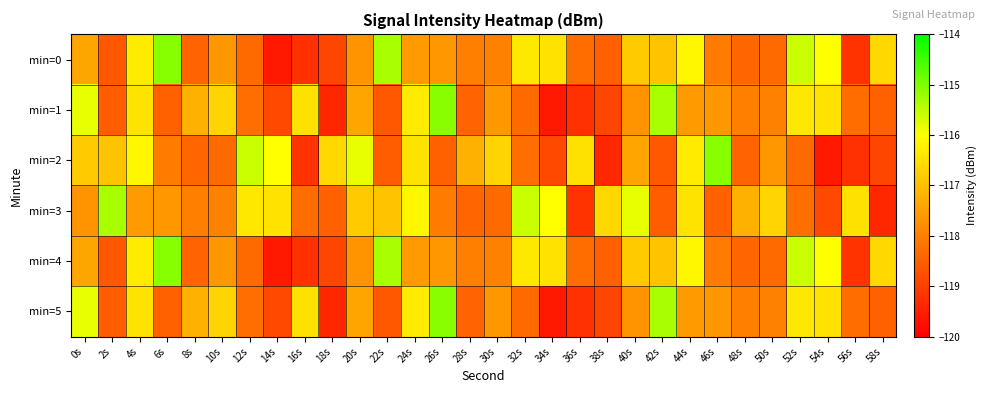

At which category does the chart reach its peak across all series?

6s